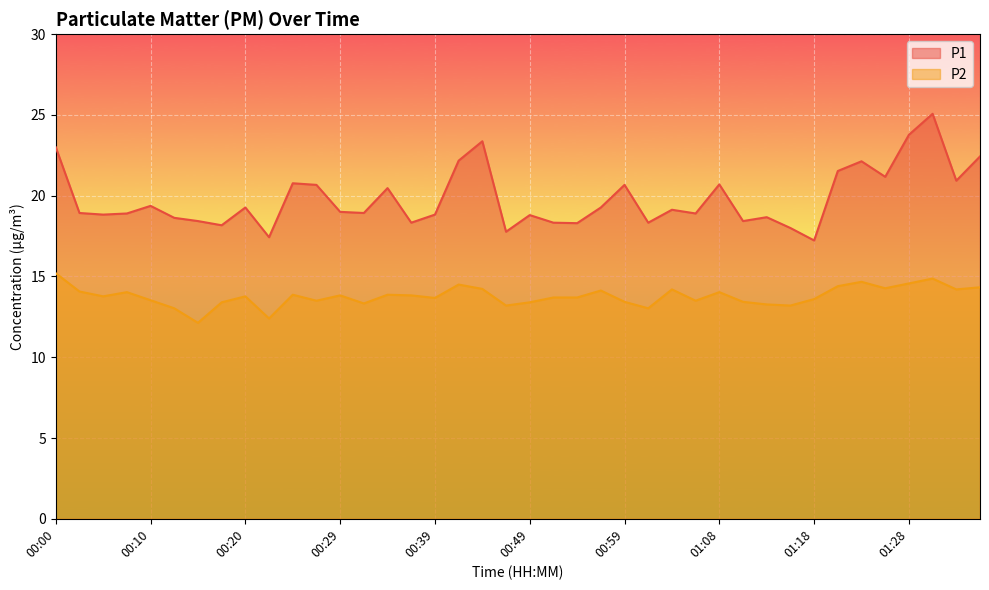

How many values in the P2 series exceed 13?

38